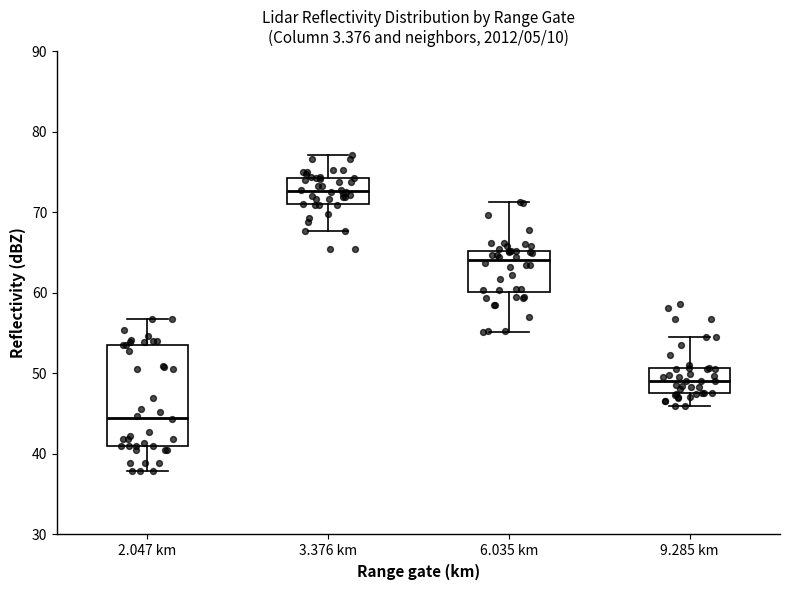

Reading left to right, transcribe this box plot: for each box, give where its median line is, the range the box spans, and where its two whiskers end, as read against the y-axis. The values are not printed on the chart, so give them approximately, as read against the axis.

2.047 km: median 45, box 41 to 54, whiskers 38 to 57
3.376 km: median 73, box 71 to 74, whiskers 68 to 77
6.035 km: median 64, box 60 to 65, whiskers 55 to 71
9.285 km: median 49, box 48 to 51, whiskers 46 to 55